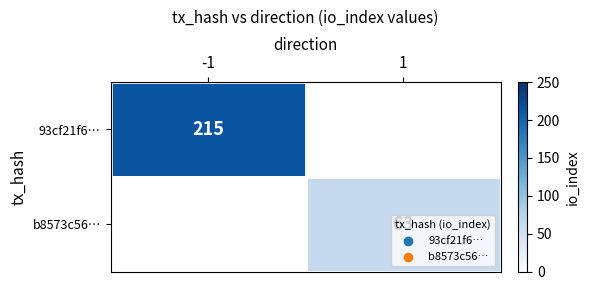

True or false: 93cf21f6… has a value of 62.7 at -1.

False